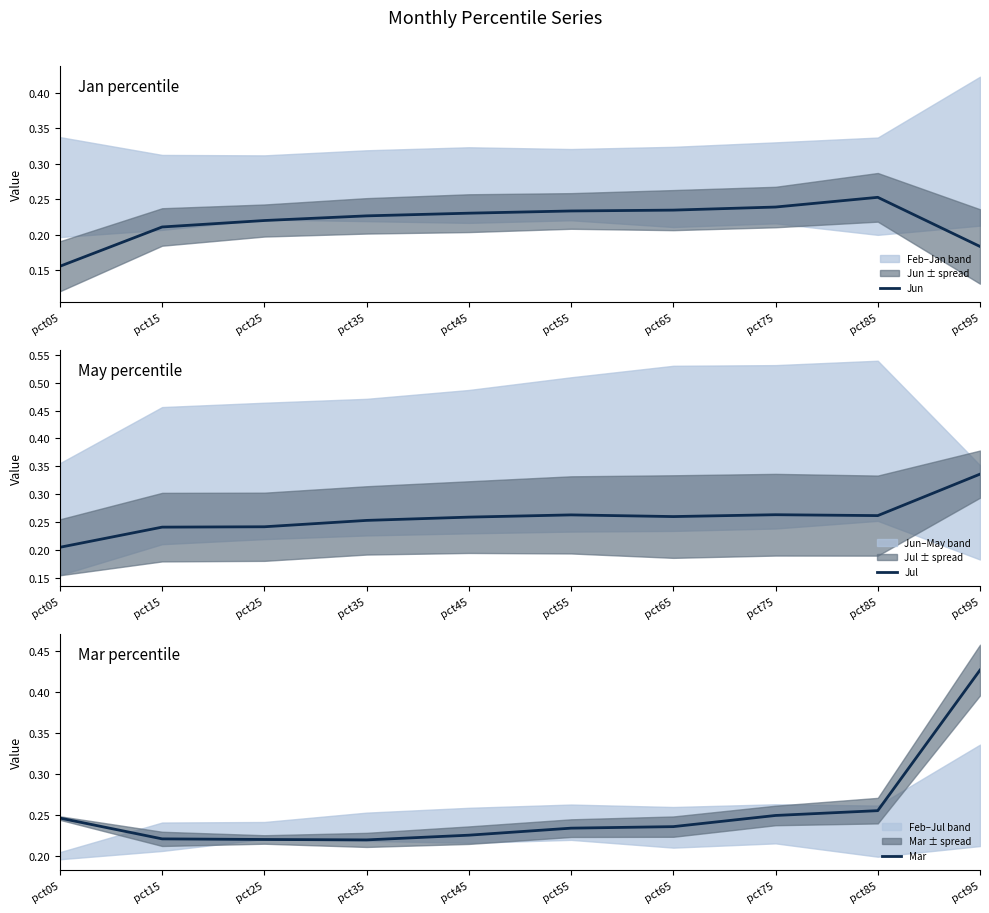

The Mar series shows 0.4 at pct05. True or false?

False